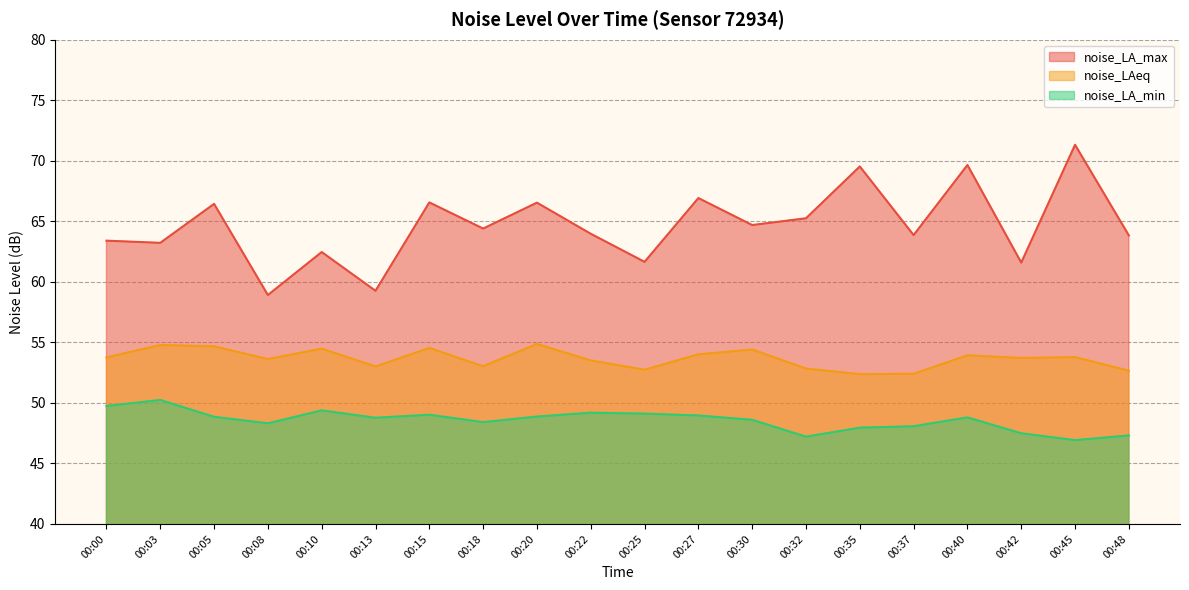

What value does the noise_LAeq series have at 00:30?

54.4